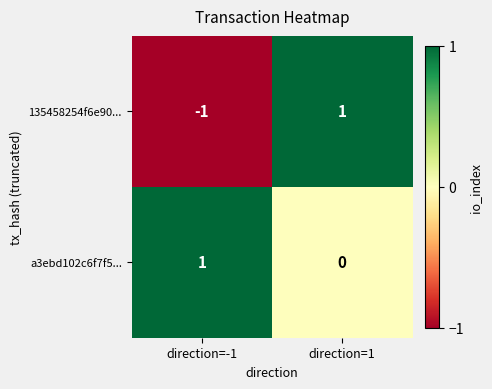

At which category does the chart reach its minimum across all series?

direction=-1